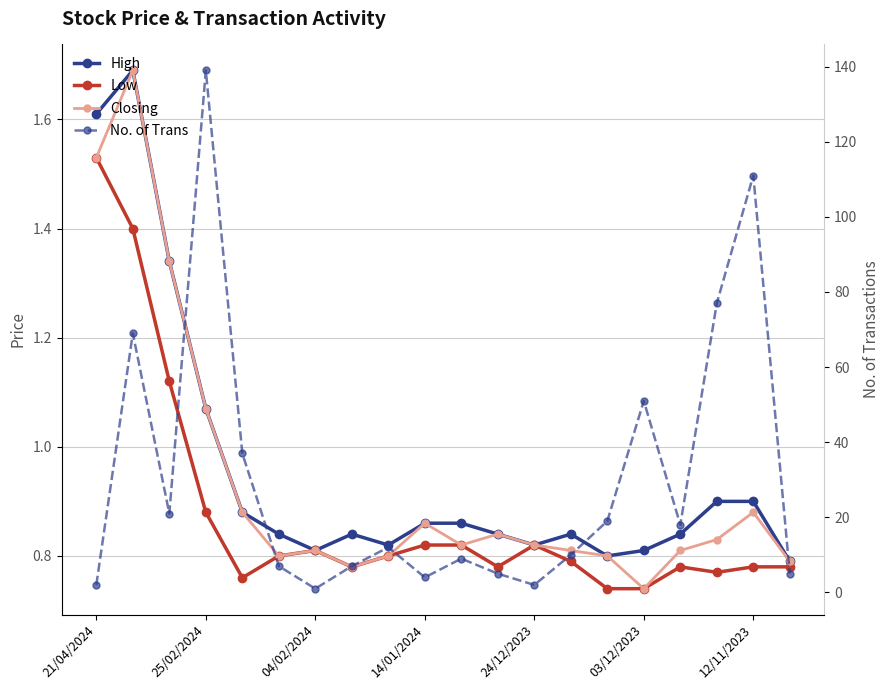

What position from the left is 14?

15